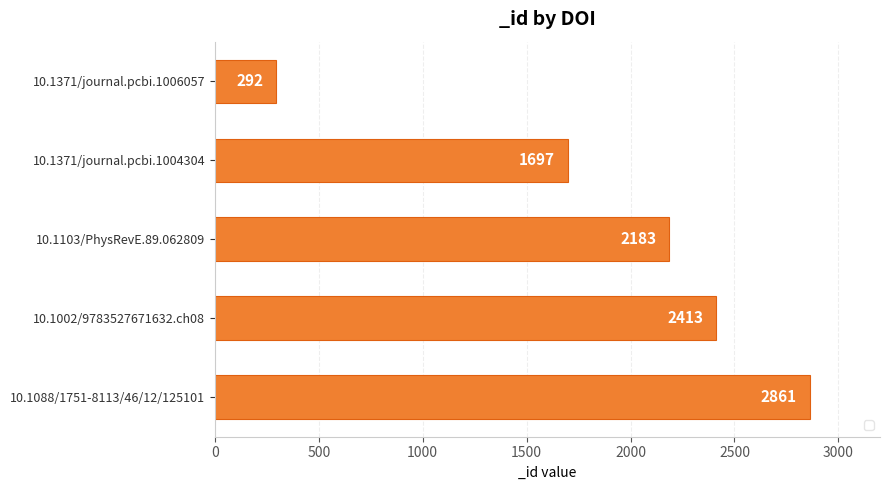

What is the change in value from 10.1371/journal.pcbi.1006057 to 10.1088/1751-8113/46/12/125101?

+2569